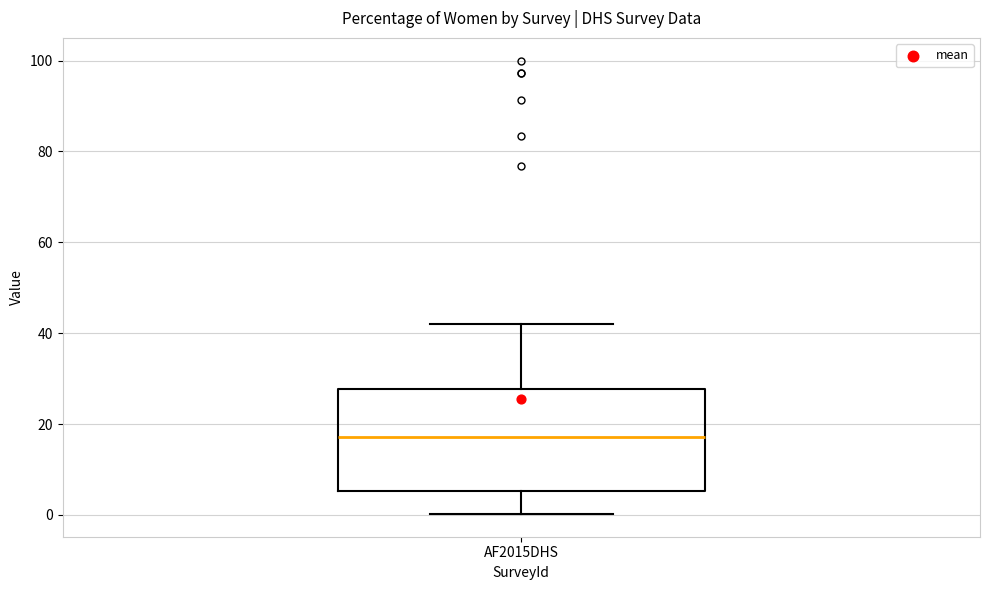

Transcribe this box plot: give where the median line is, the range the box spans, and where the two whiskers end, as read against the y-axis. The values are not printed on the chart, so give them approximately, as read against the axis.

median 18, box 6 to 28, whiskers 0 to 42